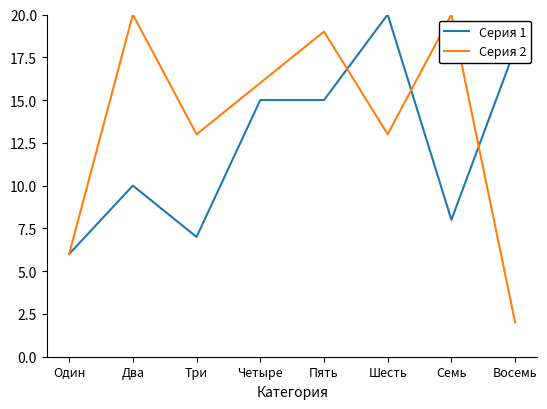

At Шесть, list the series in order from largest to smallest.

Серия 1, Серия 2